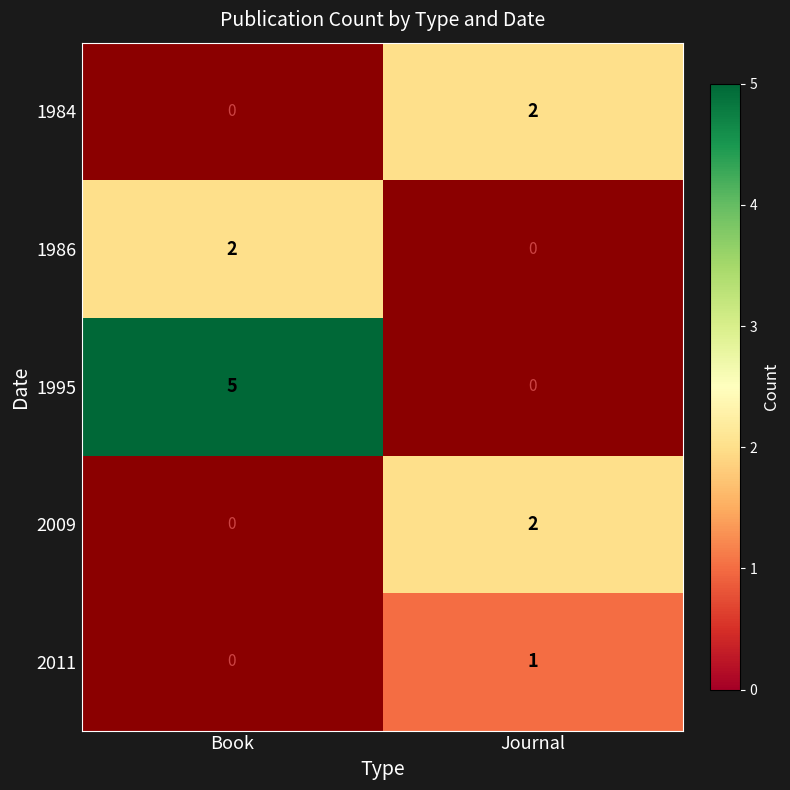

The 1986 series shows 2 at Book. True or false?

True